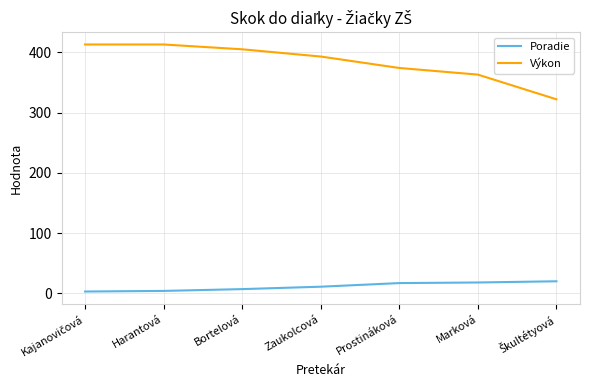

True or false: Poradie and Výkon intersect in this chart.

False